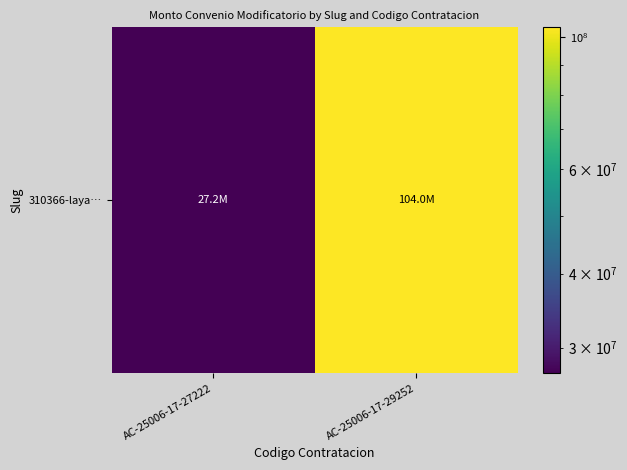

What is the minimum value shown in the chart?

27166743